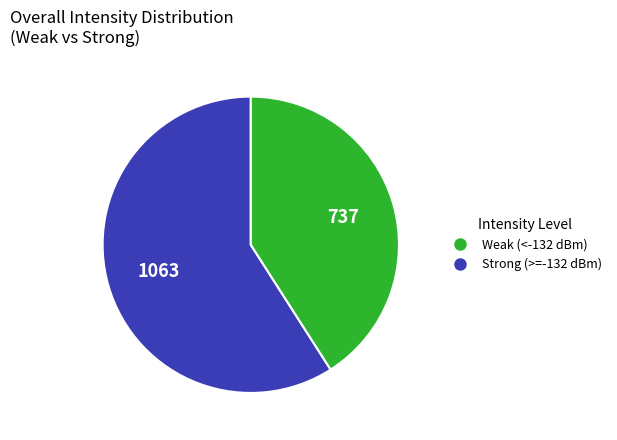

Does Strong (>=-132 dBm) account for over 50% of the chart?

No